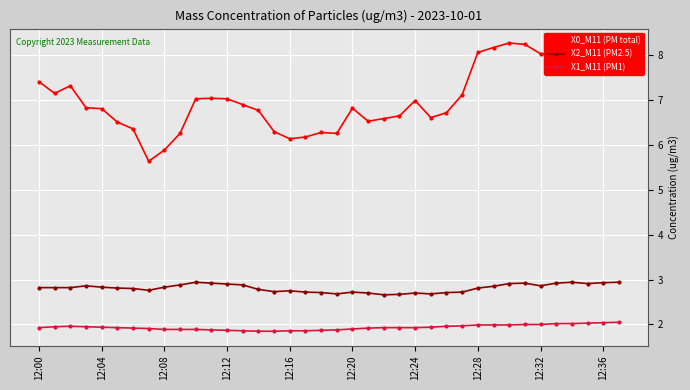

What is the label of the 38th point from the right?

12:00